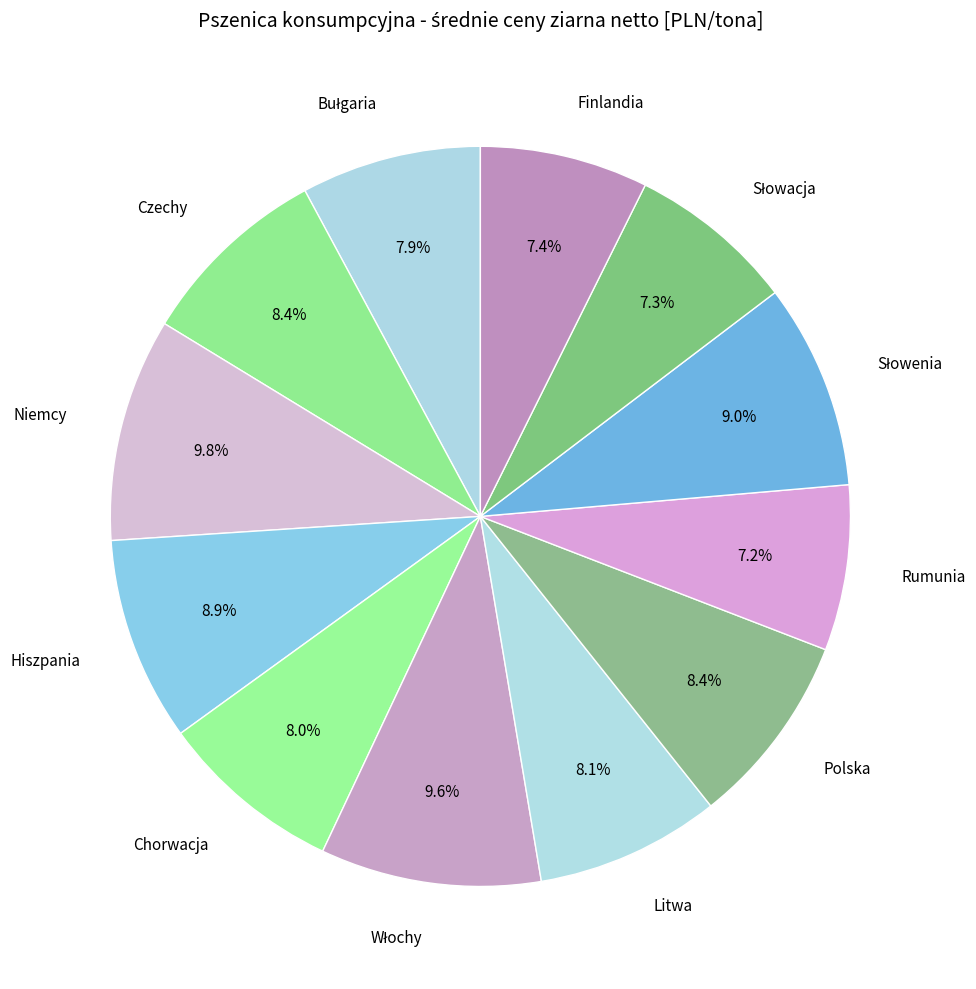

How much of the chart is everything except Litwa?

91.9%